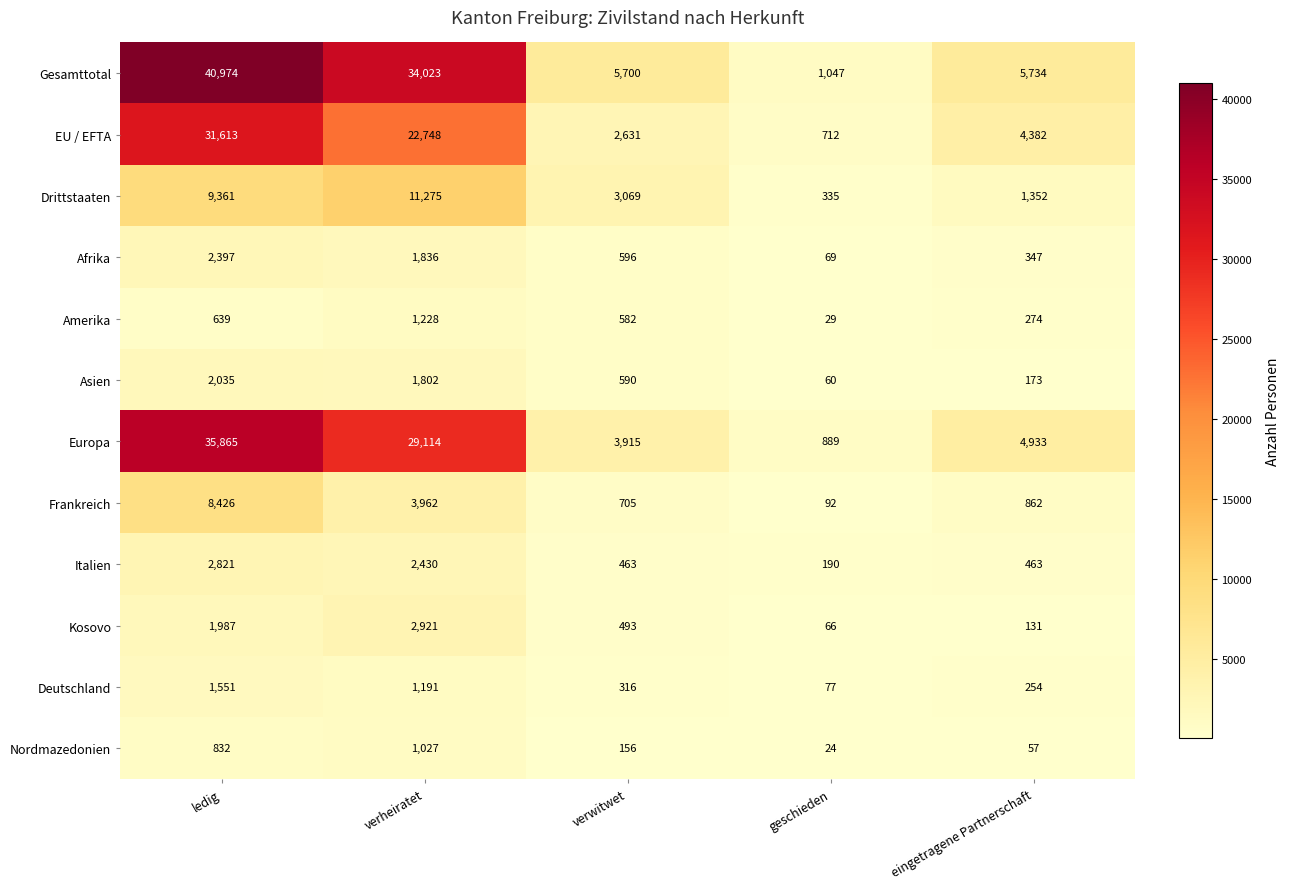

How many series are shown in this chart?

12